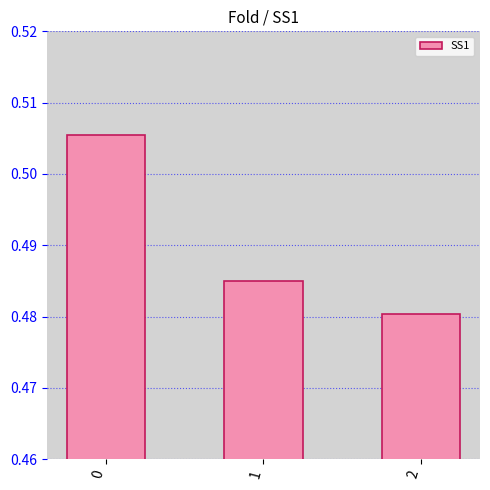

How many bars are there in total?

3